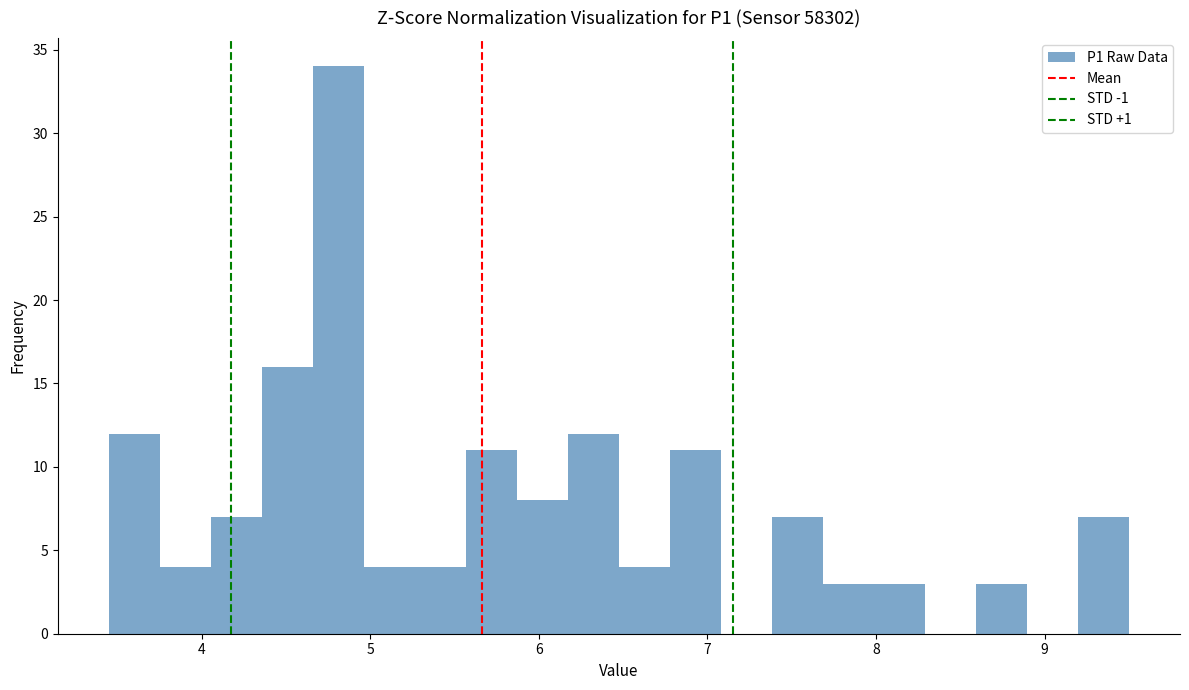

Read against the x-axis, roughly where is the centre of the tallest bar?

4.8